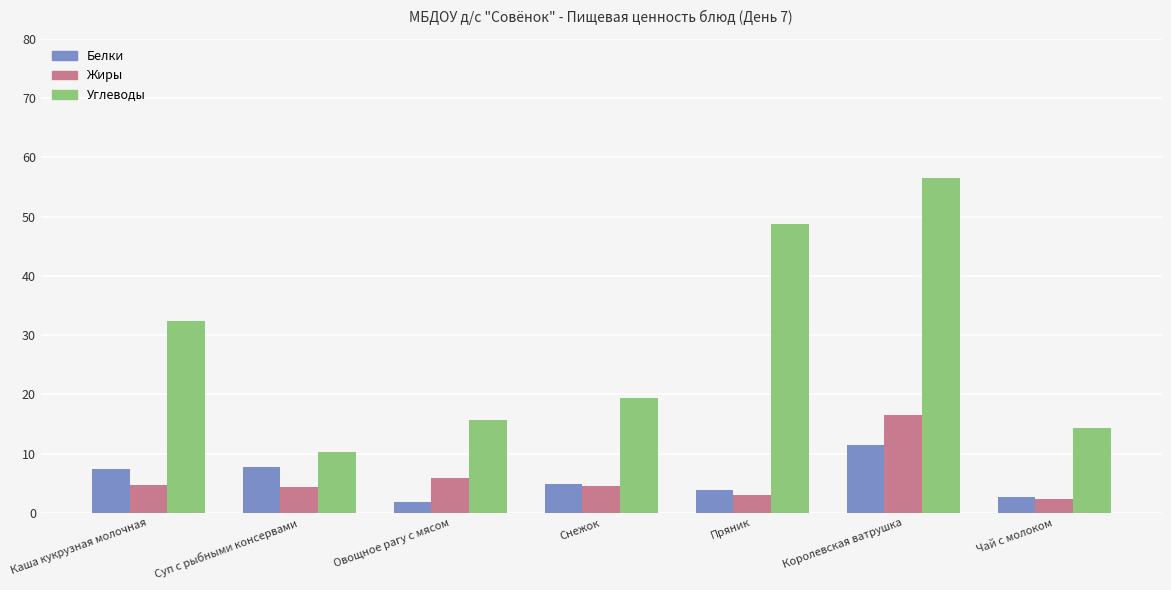

What is the difference between the highest and lowest values at Каша кукрузная молочная?

27.8